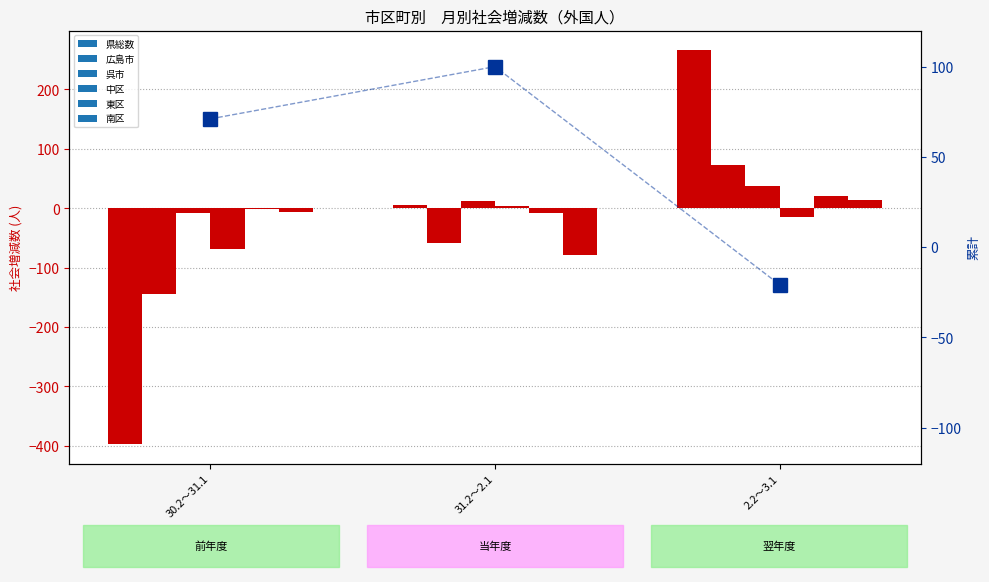

How many 呉市 values are between -8 and 38?

3